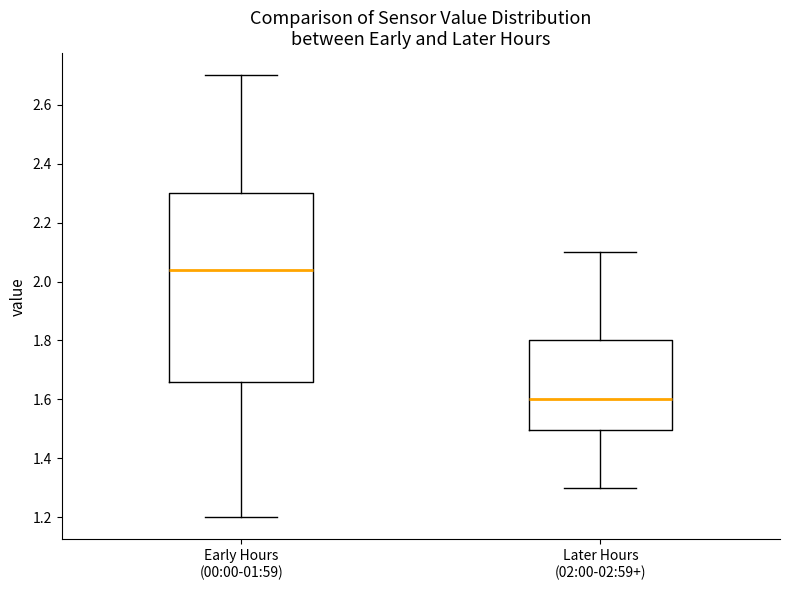

Where does the lower whisker of the box for Early Hours (00:00-01:59) end on the y-axis? The values are not printed on the chart, so give them approximately, as read against the axis.

1.20